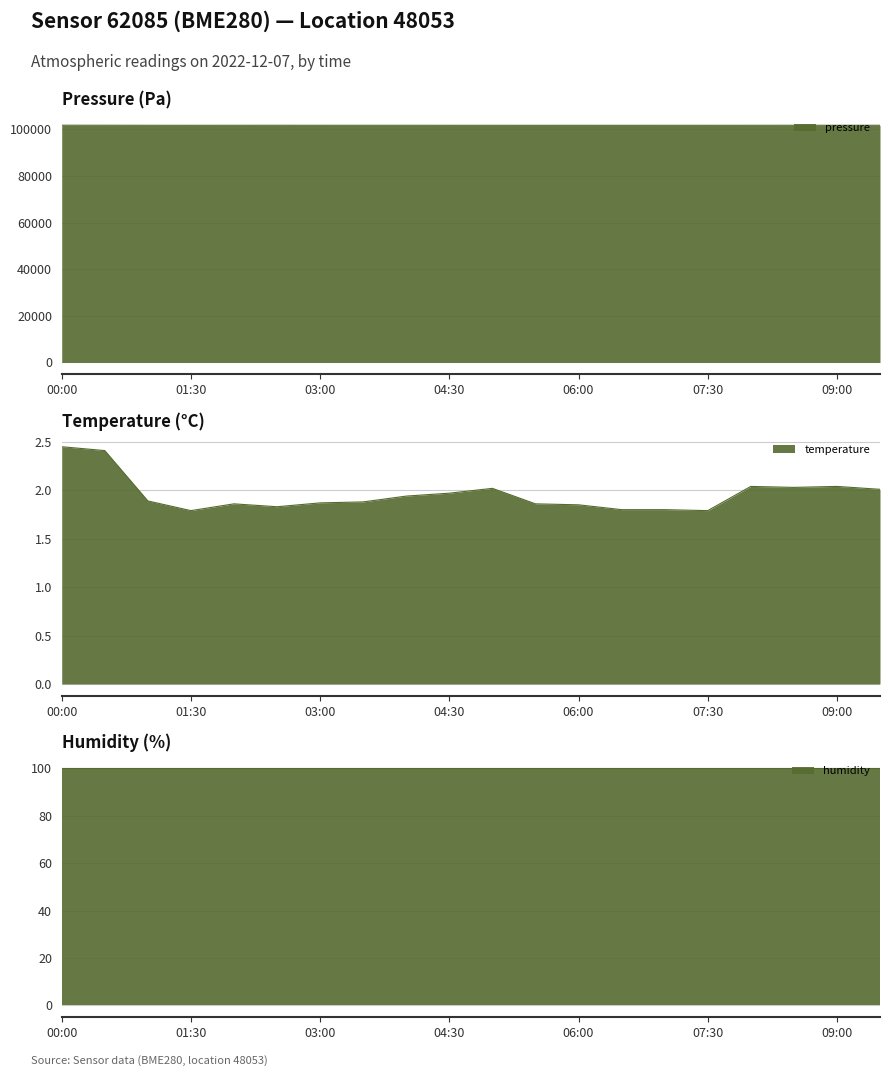

What is the total value across all series at 01:00?

101782.6